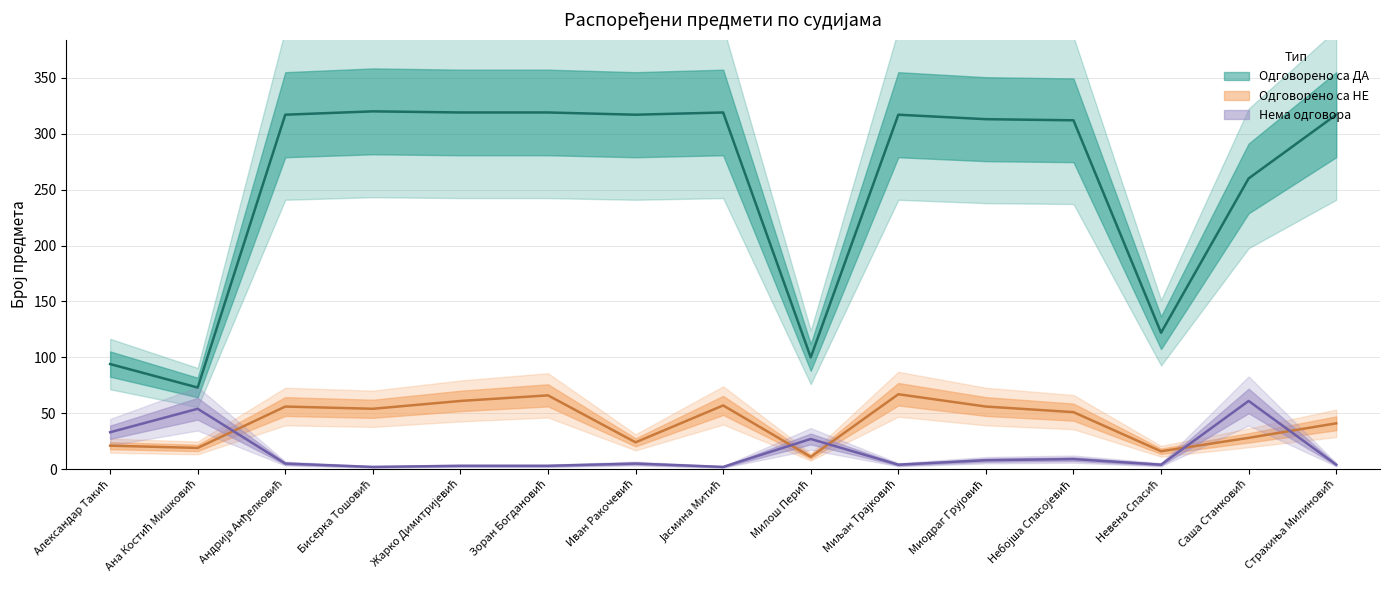

Which series has the largest total across all categories?

Одговорено са ДА